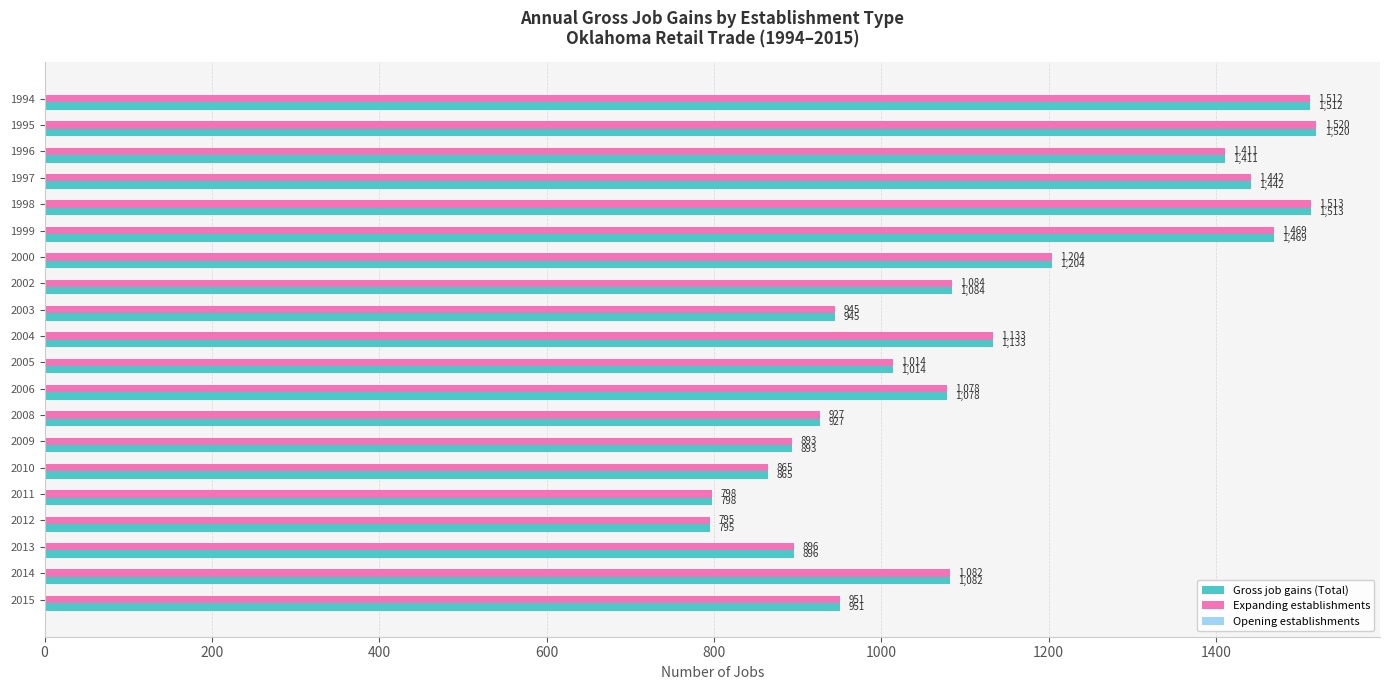

The value of Gross job gains (Total) at 2009 is 893. True or false?

True